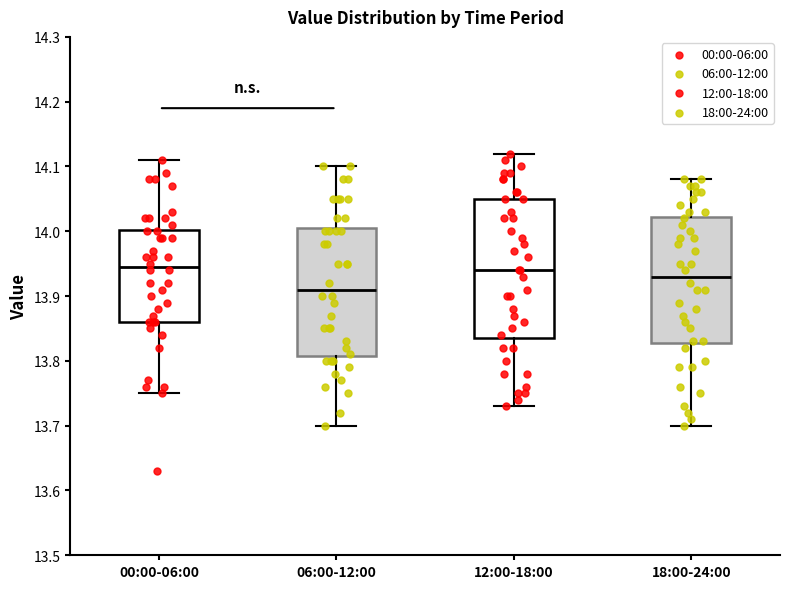

Reading left to right, read every box against the y-axis: the position of its median line, the range the box covers, and the ends of its whiskers. The values are not printed on the chart, so give them approximately, as read against the axis.

00:00-06:00: median 13.95, box 13.86 to 14.00, whiskers 13.75 to 14.11
06:00-12:00: median 13.91, box 13.81 to 14.01, whiskers 13.70 to 14.10
12:00-18:00: median 13.94, box 13.84 to 14.05, whiskers 13.73 to 14.12
18:00-24:00: median 13.93, box 13.83 to 14.02, whiskers 13.70 to 14.08